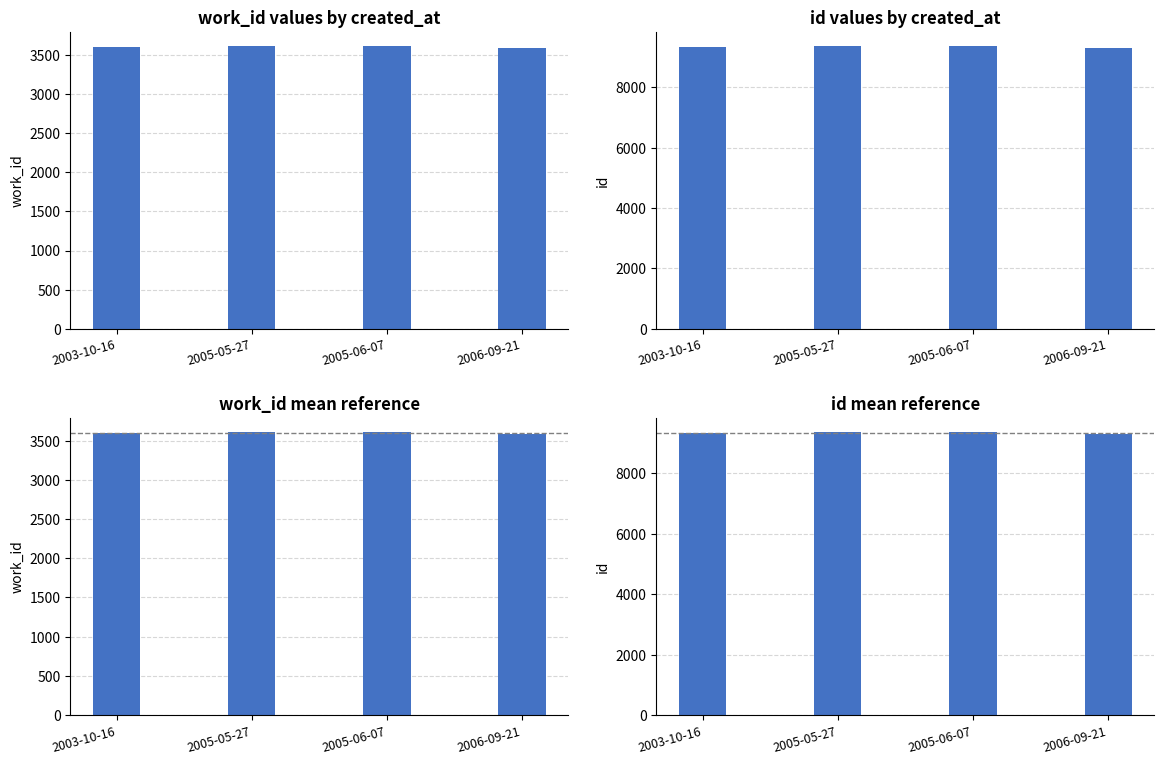

List the series in order of their peak value, highest first.

id, work_id